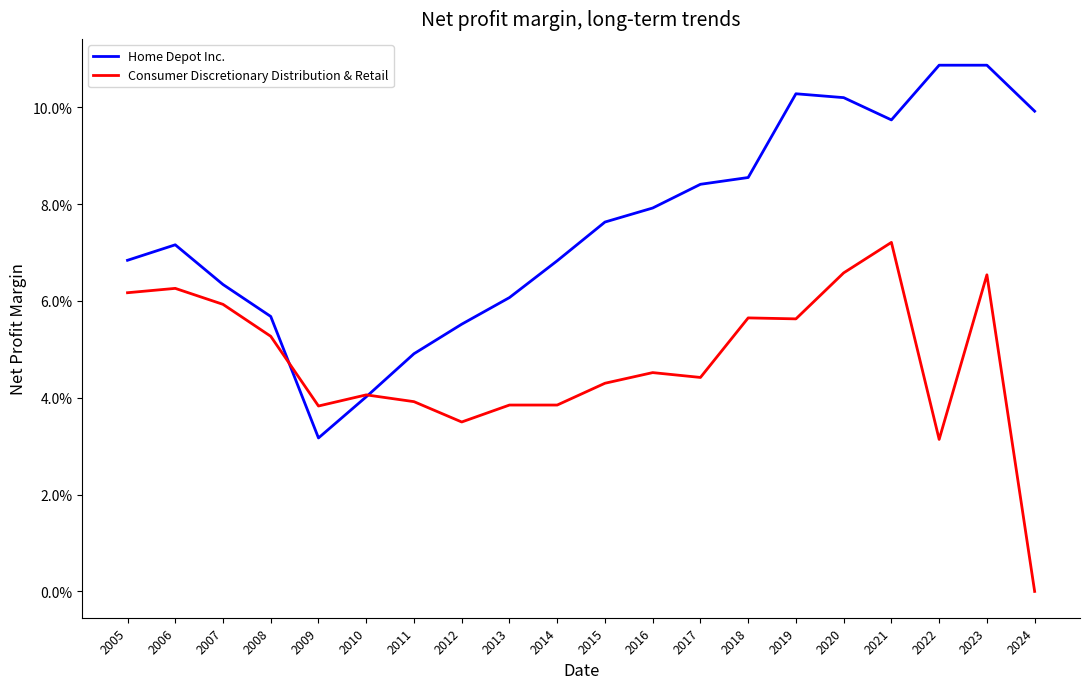

Is it true that Consumer Discretionary Distribution & Retail equals 0.0 at 2015?

True